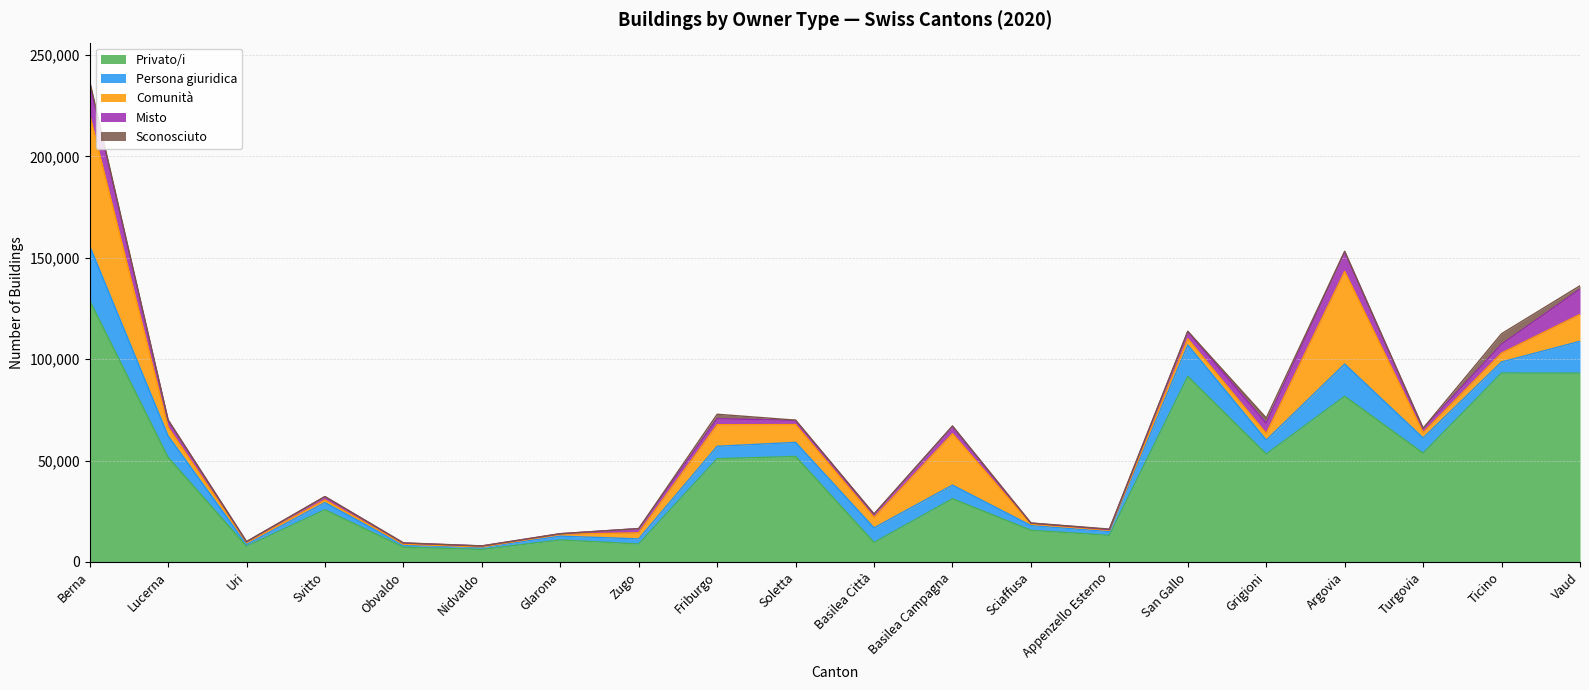

Does the chart display data point markers on the line(s)?

No